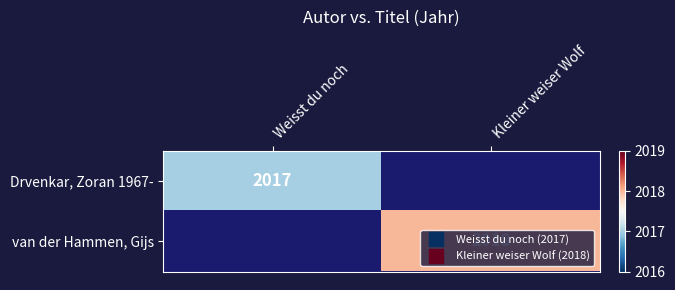

Is the value of Drvenkar, Zoran 1967- at Weisst du noch greater than the value of van der Hammen, Gijs at Weisst du noch?

No